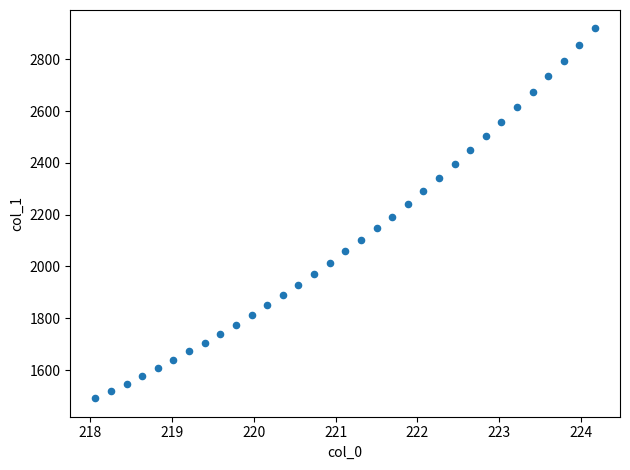

What is the range of Y values (max minus min)?

1427.6